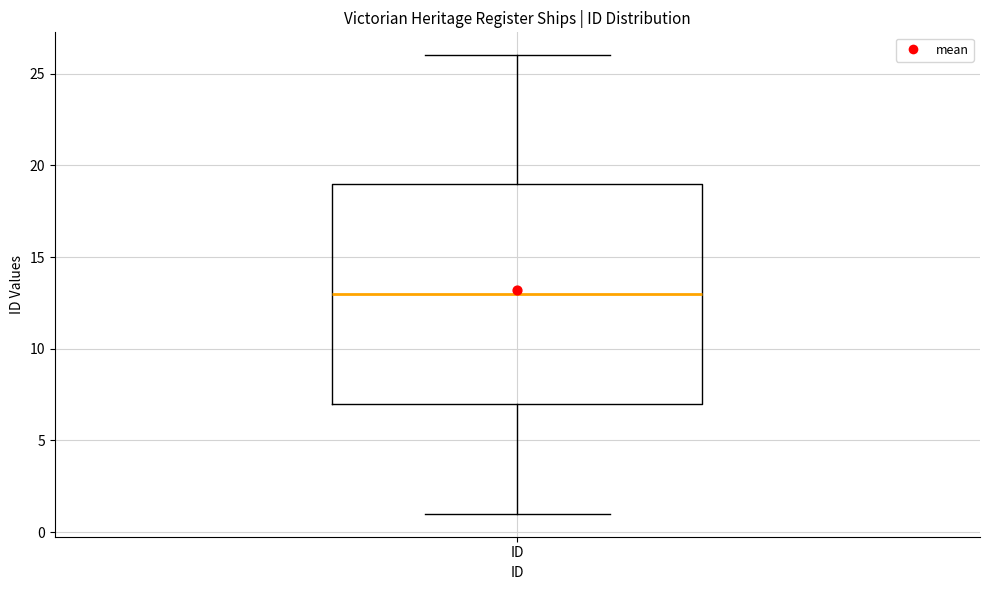

Read this box plot against the y-axis: the position of the median line, the range covered by the box, and the ends of both whiskers. The values are not printed on the chart, so give them approximately, as read against the axis.

median 13, box 7 to 19, whiskers 1 to 26